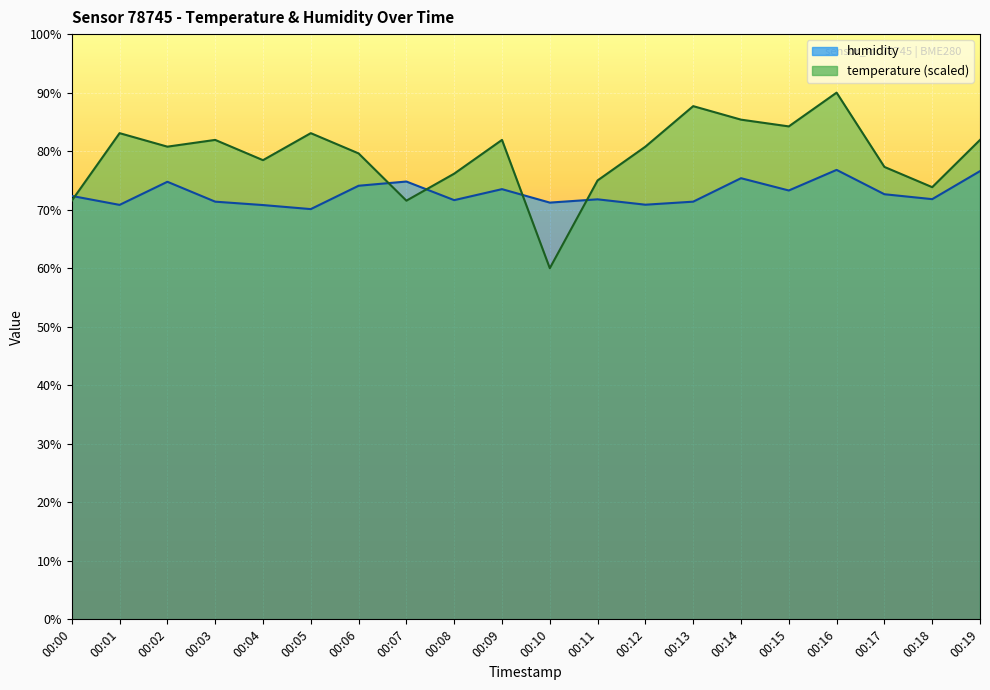

Reading right to left, transcribe all the data shown in this chart.

temperature: 00:19=81.9	00:18=73.8	00:17=77.3	00:16=90.0	00:15=84.2	00:14=85.4	00:13=87.7	00:12=80.8	00:11=75.0	00:10=60.0	00:09=81.9	00:08=76.2	00:07=71.5	00:06=79.6	00:05=83.1	00:04=78.5	00:03=81.9	00:02=80.8	00:01=83.1	00:00=71.5
humidity: 00:19=76.6	00:18=71.8	00:17=72.6	00:16=76.8	00:15=73.3	00:14=75.4	00:13=71.4	00:12=70.8	00:11=71.8	00:10=71.2	00:09=73.5	00:08=71.6	00:07=74.8	00:06=74.1	00:05=70.1	00:04=70.8	00:03=71.4	00:02=74.8	00:01=70.8	00:00=72.3